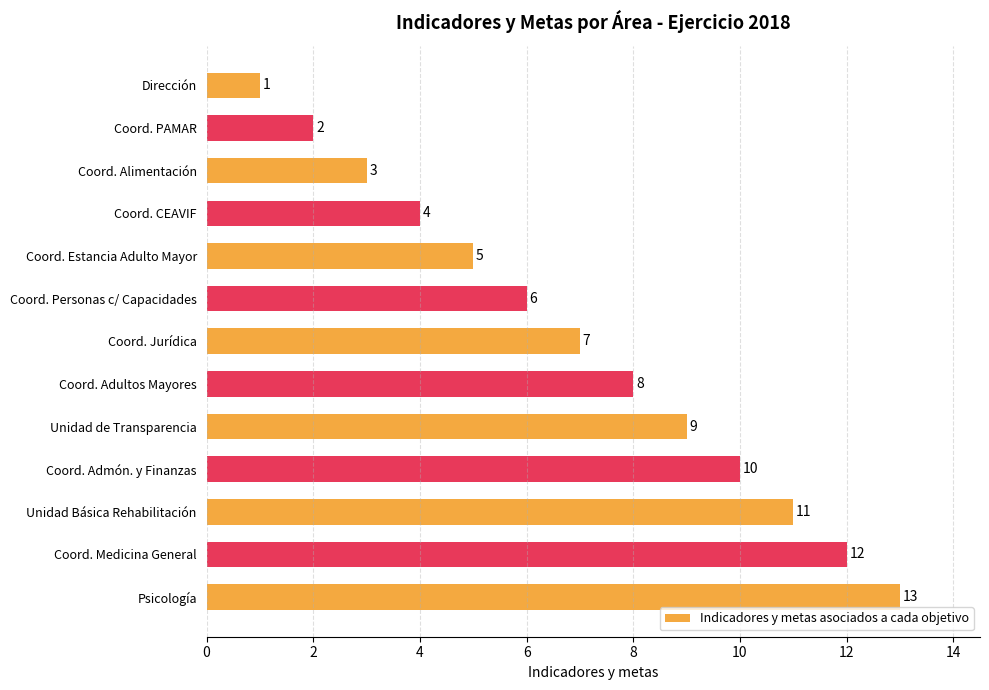

Which category has the highest value across all series?

Psicología